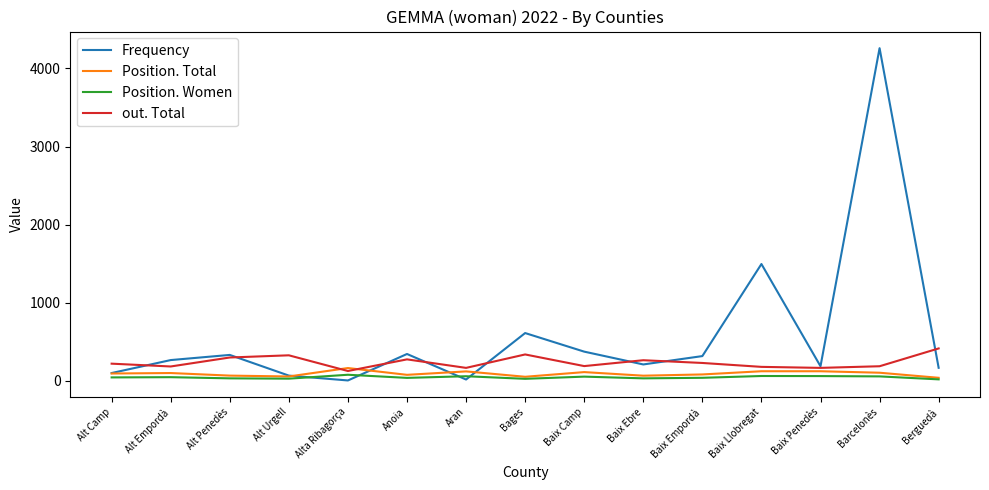

How many lines are shown in the chart?

4